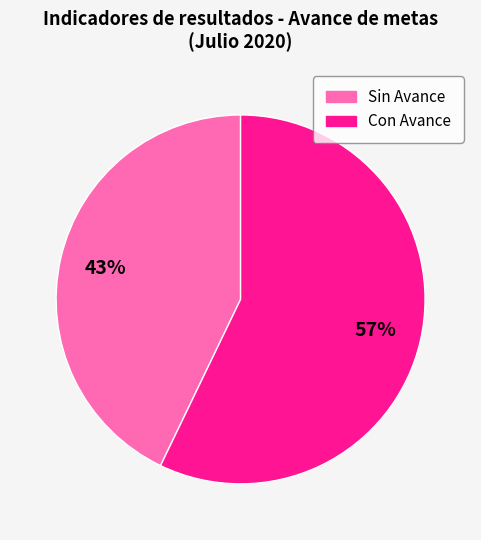

Is there a majority slice in this chart?

Yes